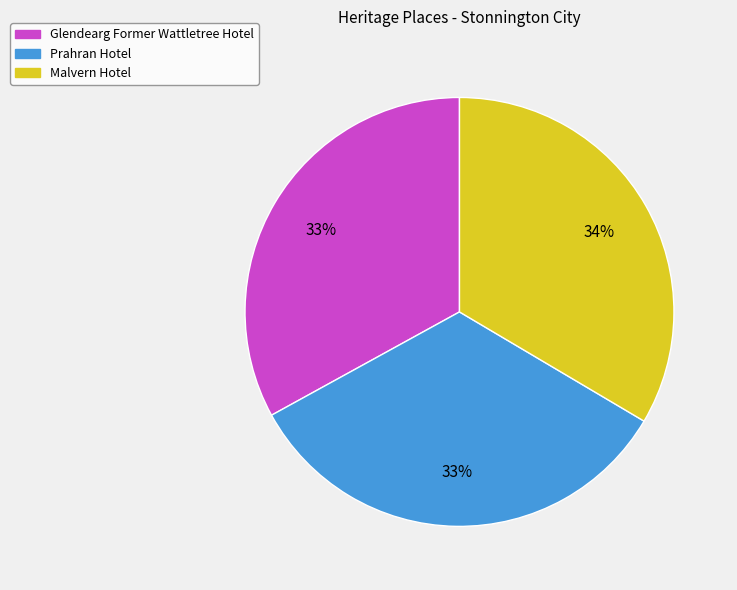

How many slices are in this pie chart?

3